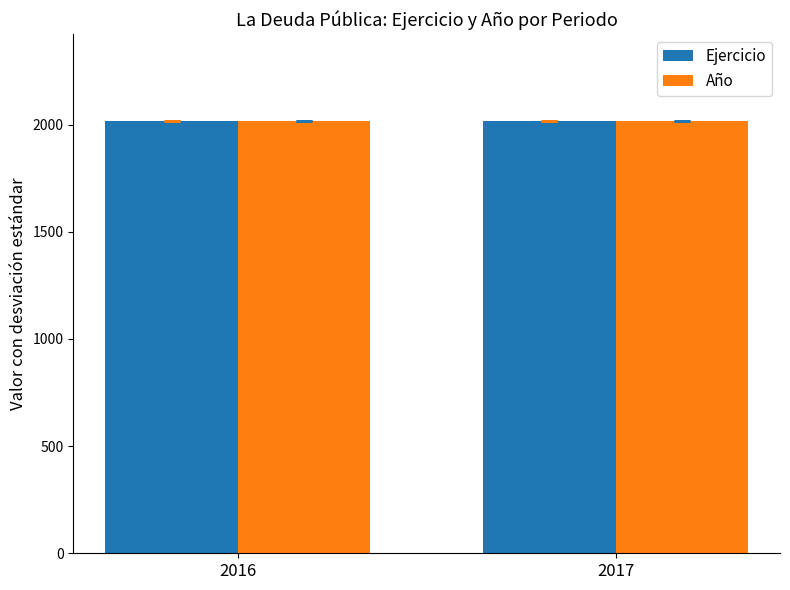

Count the Ejercicio values in the range 2016 to 2017.

2